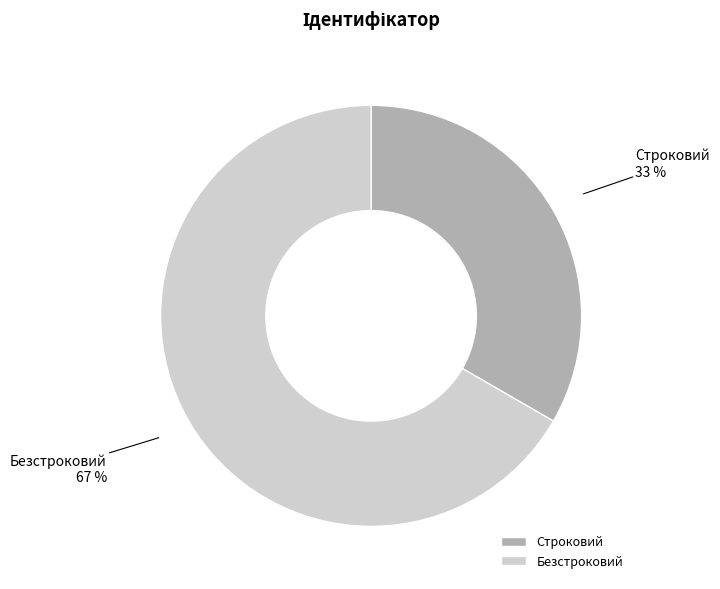

Rank the categories by value from highest to lowest.

Безстроковий, Строковий